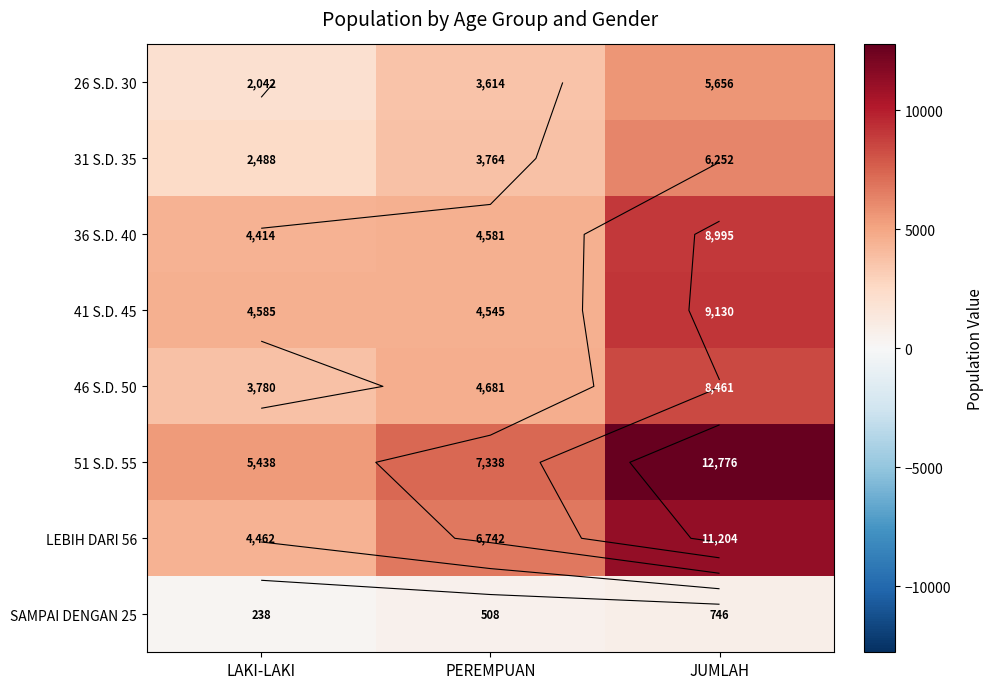

At which category is the sum across all series the highest?

JUMLAH